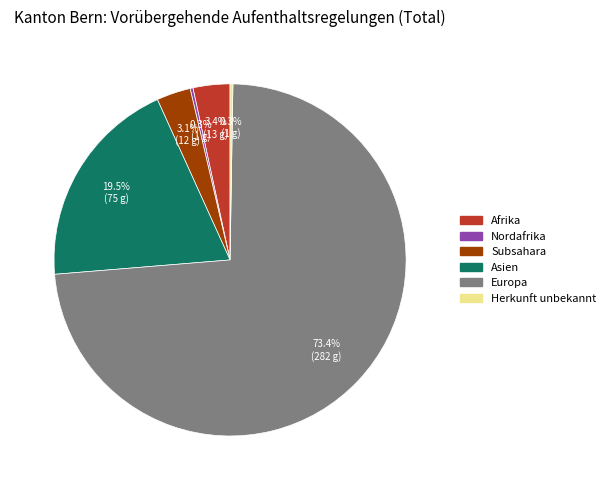

Does any single category account for the majority?

Yes